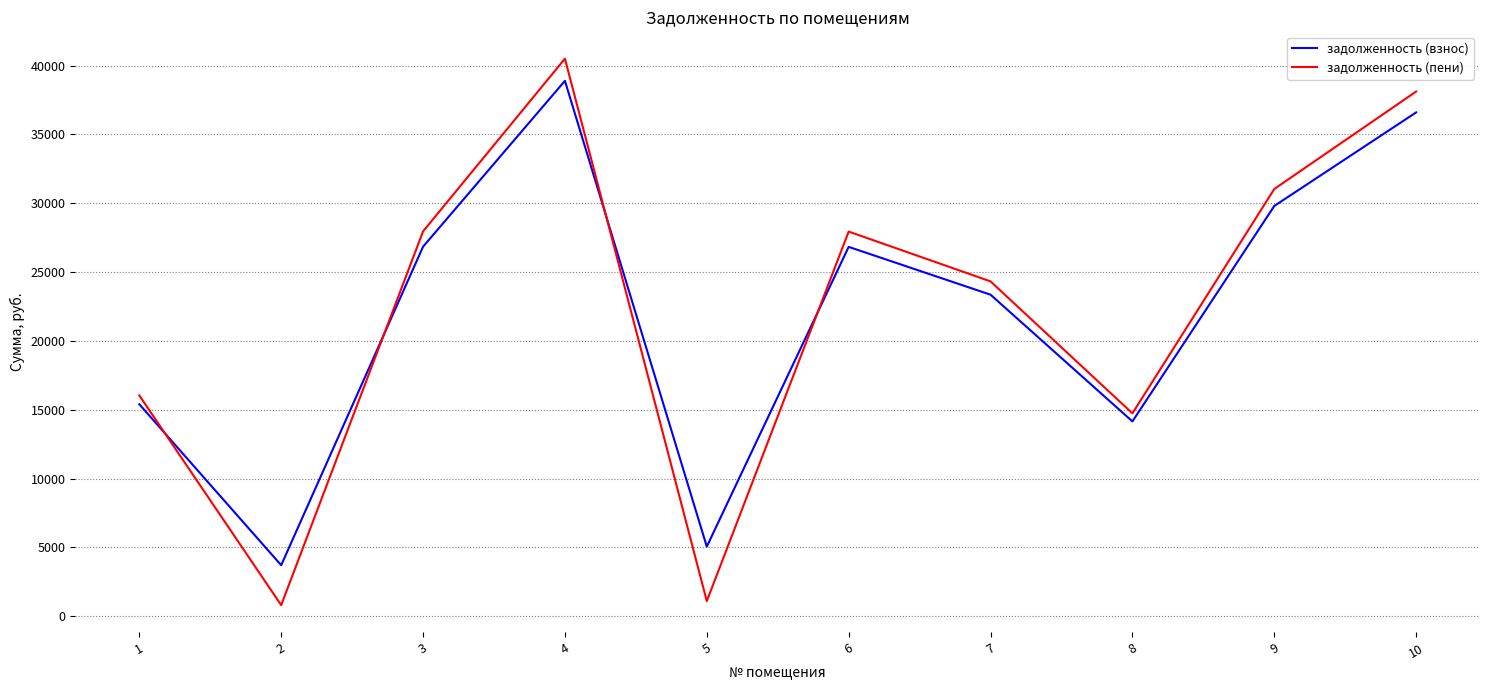

The value of задолженность (взнос) at 10 is 36601.6. True or false?

True